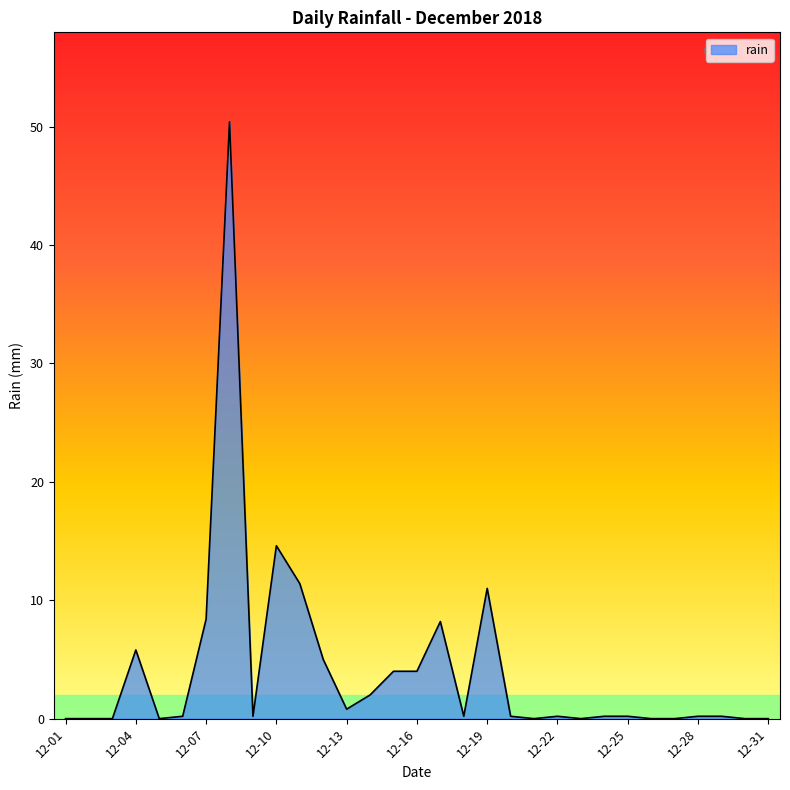

What is the difference between the maximum and minimum values?

50.4